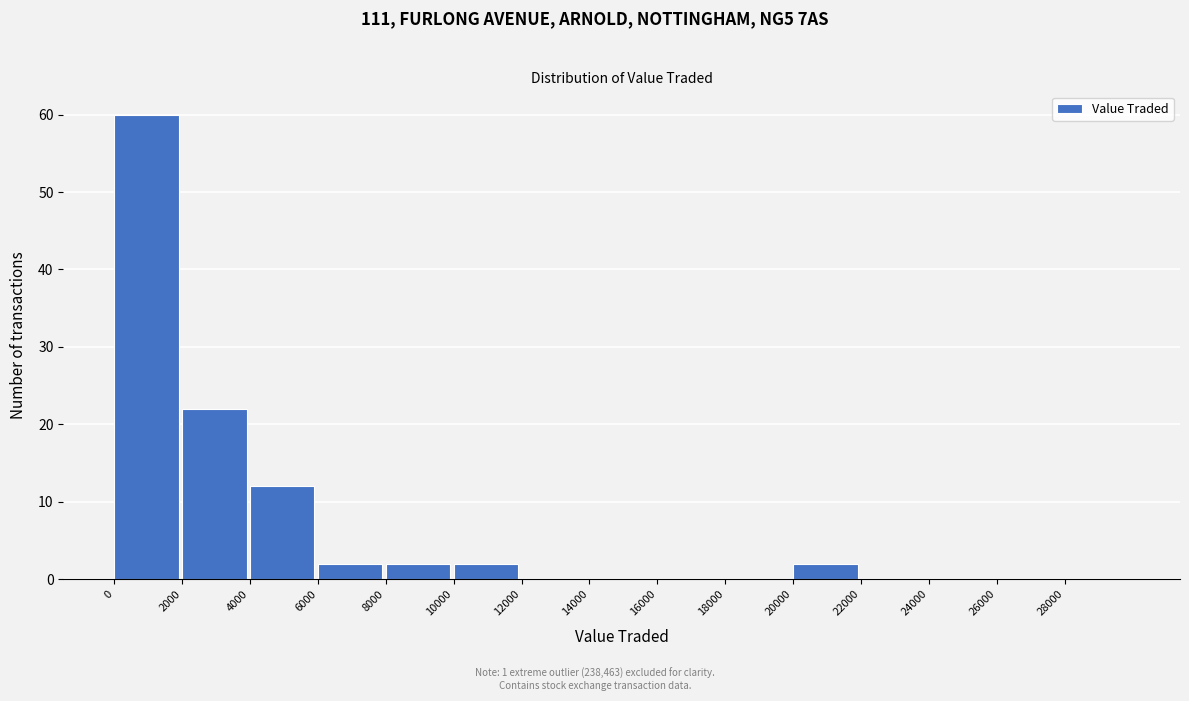

Reading left to right, list every bar in this chart as the range it spans on the x-axis followed by its height. The values are not printed on the chart, so give them approximately, as read against the axis.

0 to 2000: 60
2000 to 4000: 22
4000 to 6000: 12
6000 to 8000: 2
8000 to 10000: 2
10000 to 12000: 2
12000 to 14000: 0
14000 to 16000: 0
16000 to 18000: 0
18000 to 20000: 0
20000 to 22000: 2
22000 to 24000: 0
24000 to 26000: 0
26000 to 28000: 0
28000 to 30000: 0